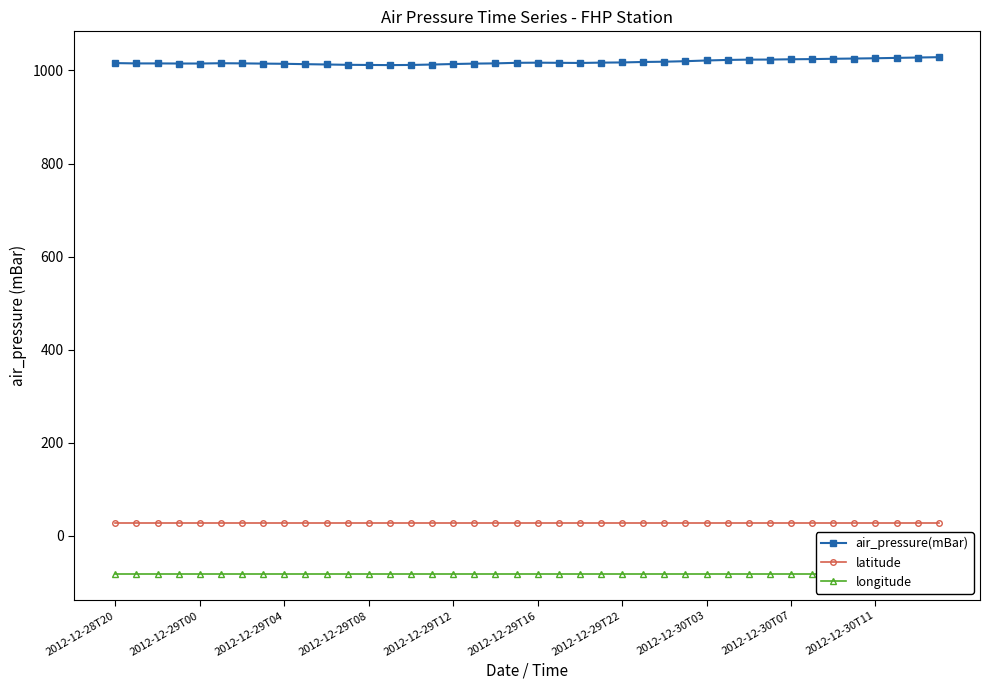

What is the spread (max minus min) of values at 21?

1099.3